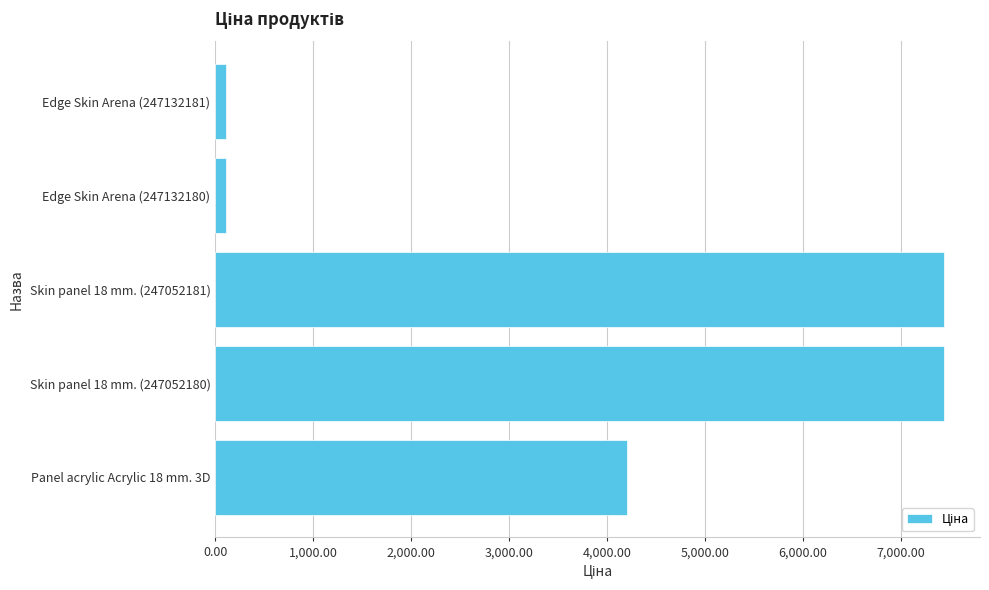

True or false: the data shows 11853.5 at Skin panel 18 mm. (247052181).

False